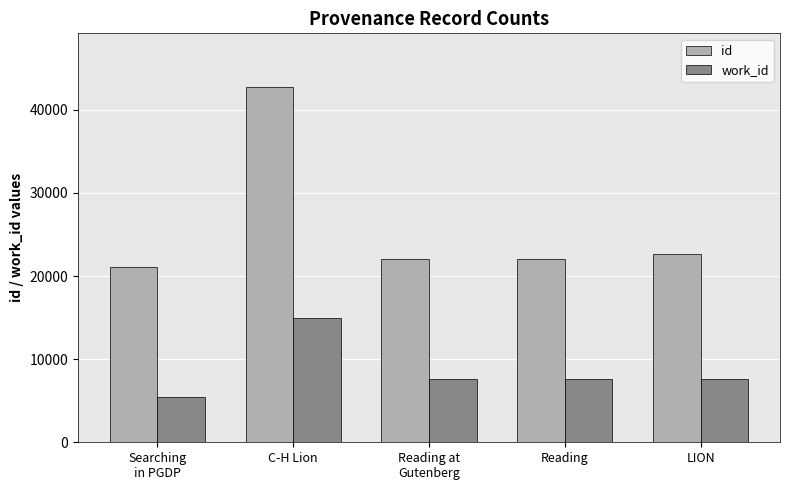

Which series has the widest spread of values?

id